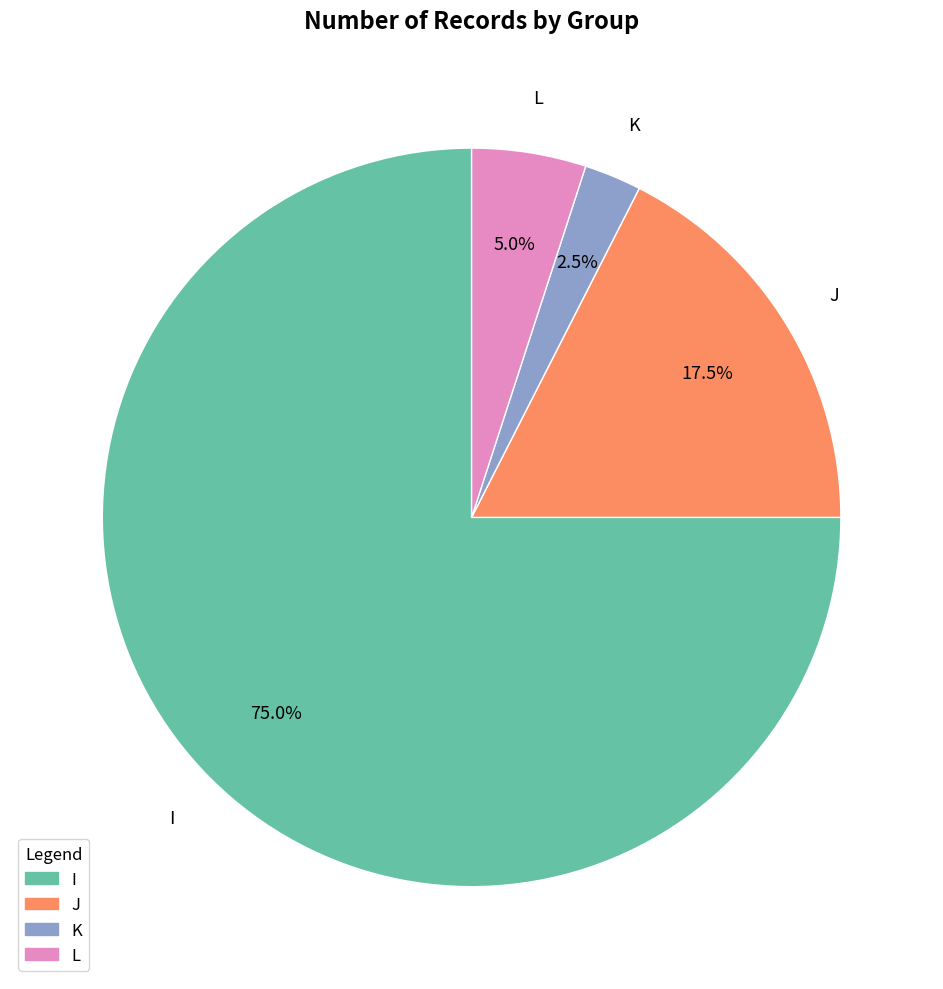

Is the sum of I and L greater than half?

Yes